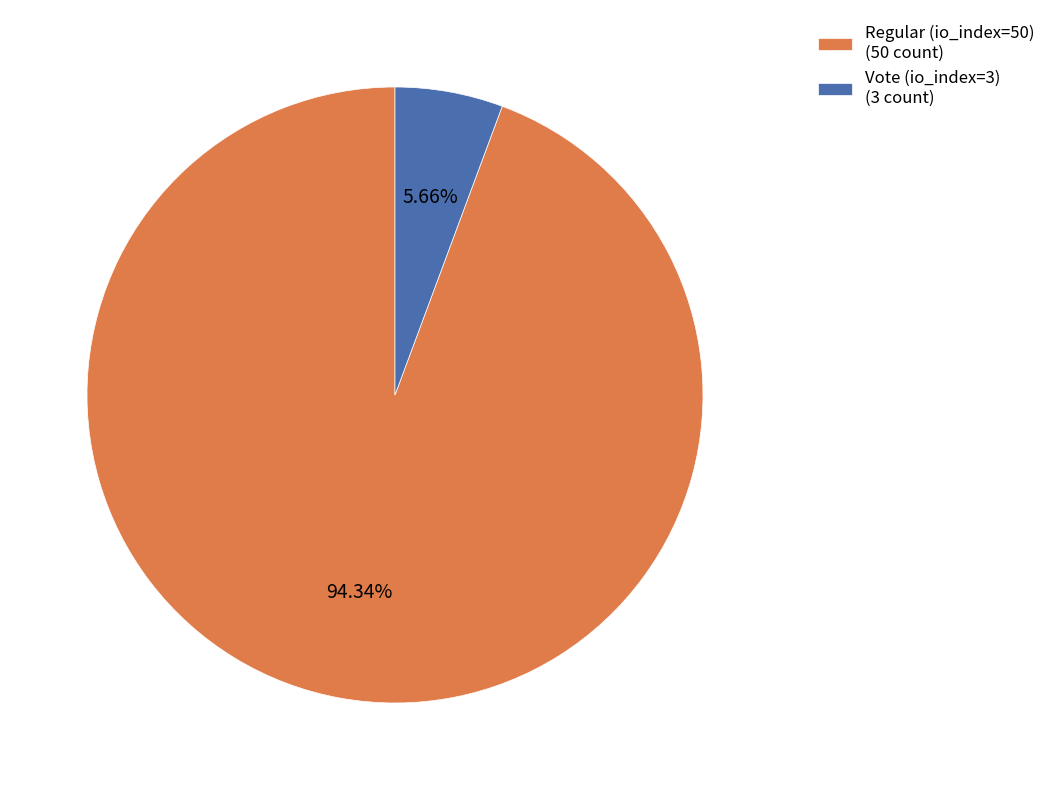

What percentage is the Vote (io_index=3) slice, to the nearest percent?

6%